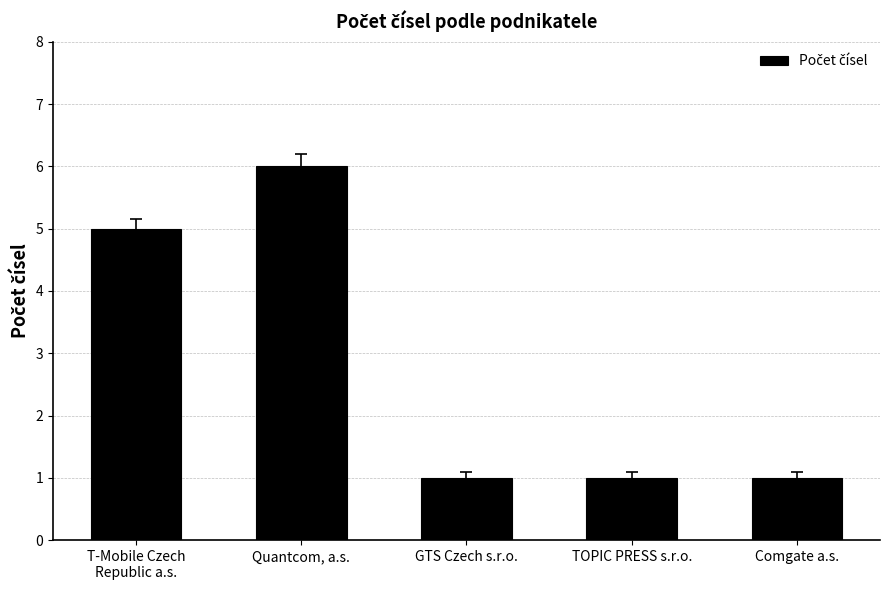

What is the label of the 5th bar from the left?

Comgate a.s.